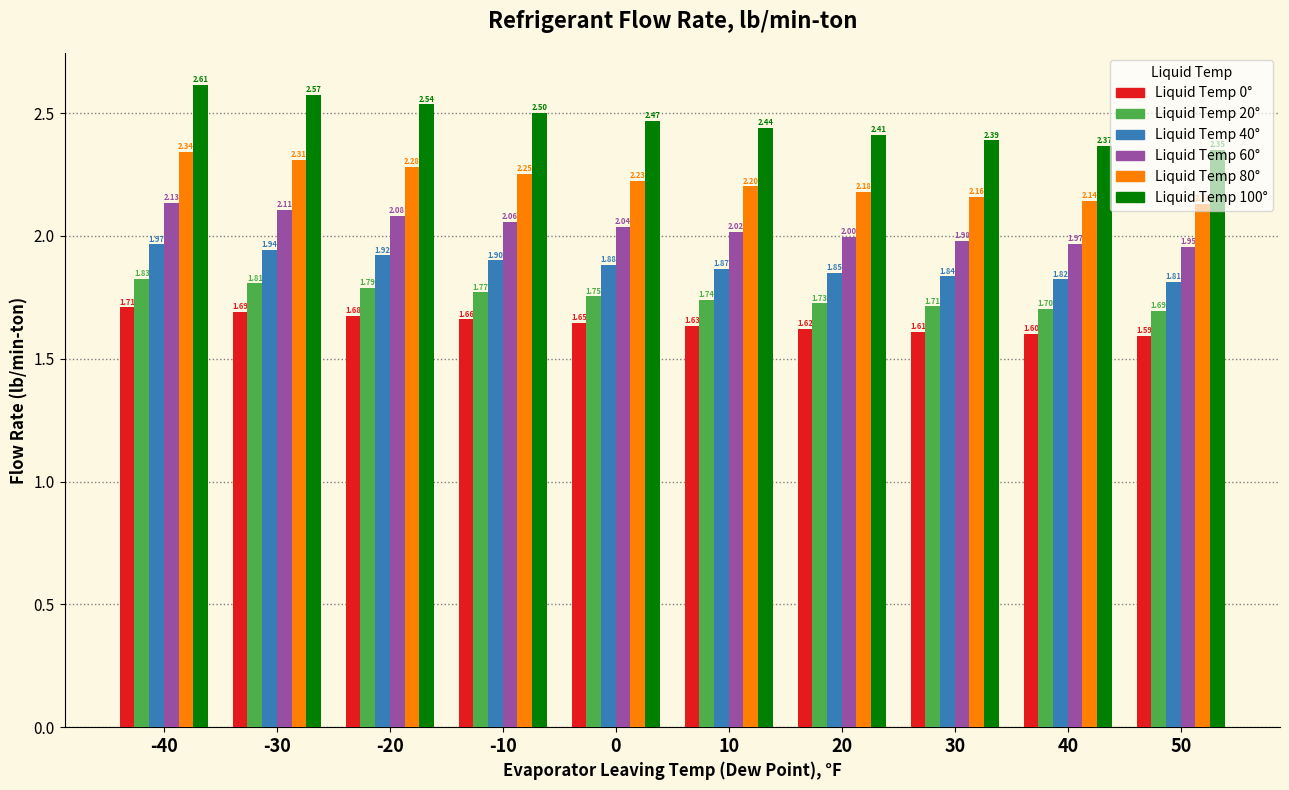

What is the total value across all series at 30?

11.7